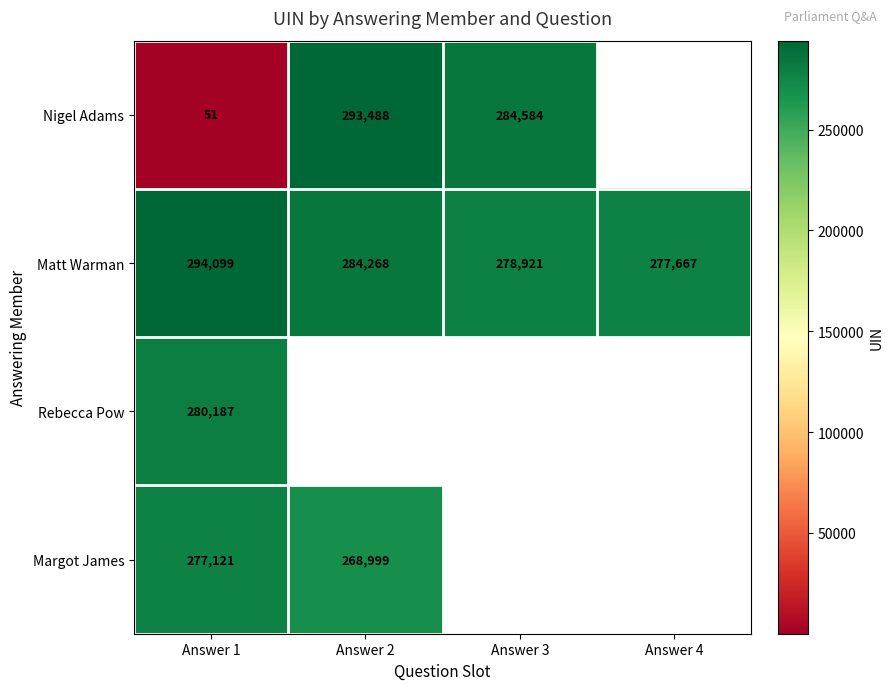

True or false: Matt Warman has a value of 109997 at Answer 4.

False